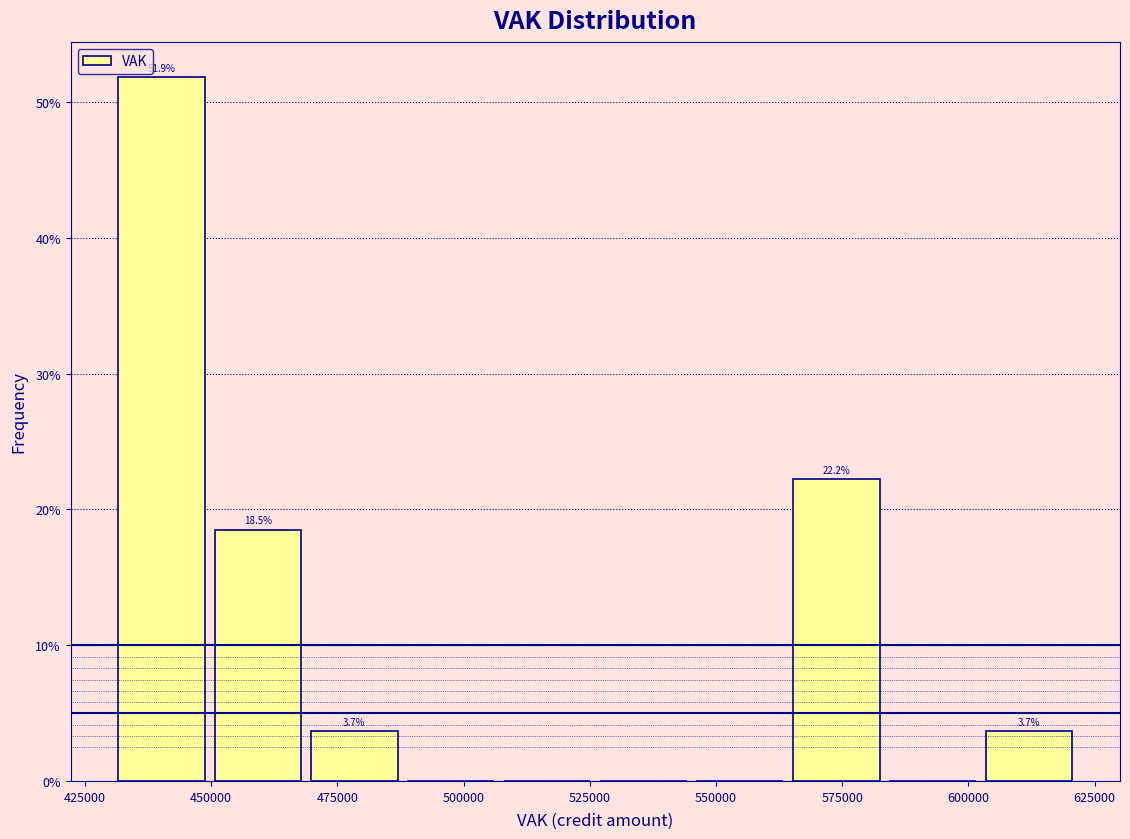

Around what value on the x-axis is the tallest bar? Give the approximate position of its centre, as read against the axis.

440000